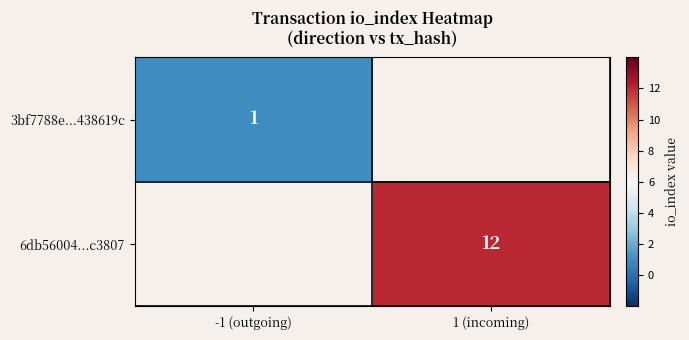

Which category has the highest value across all series?

1 (incoming)